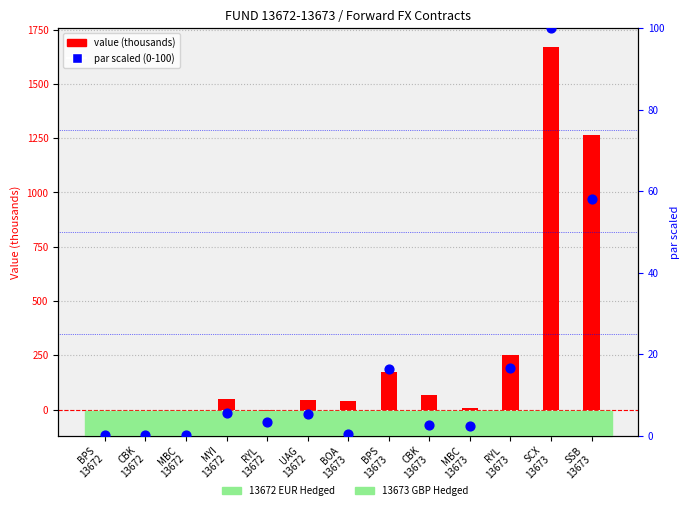

Which series has the largest total across all categories?

value (thousands)